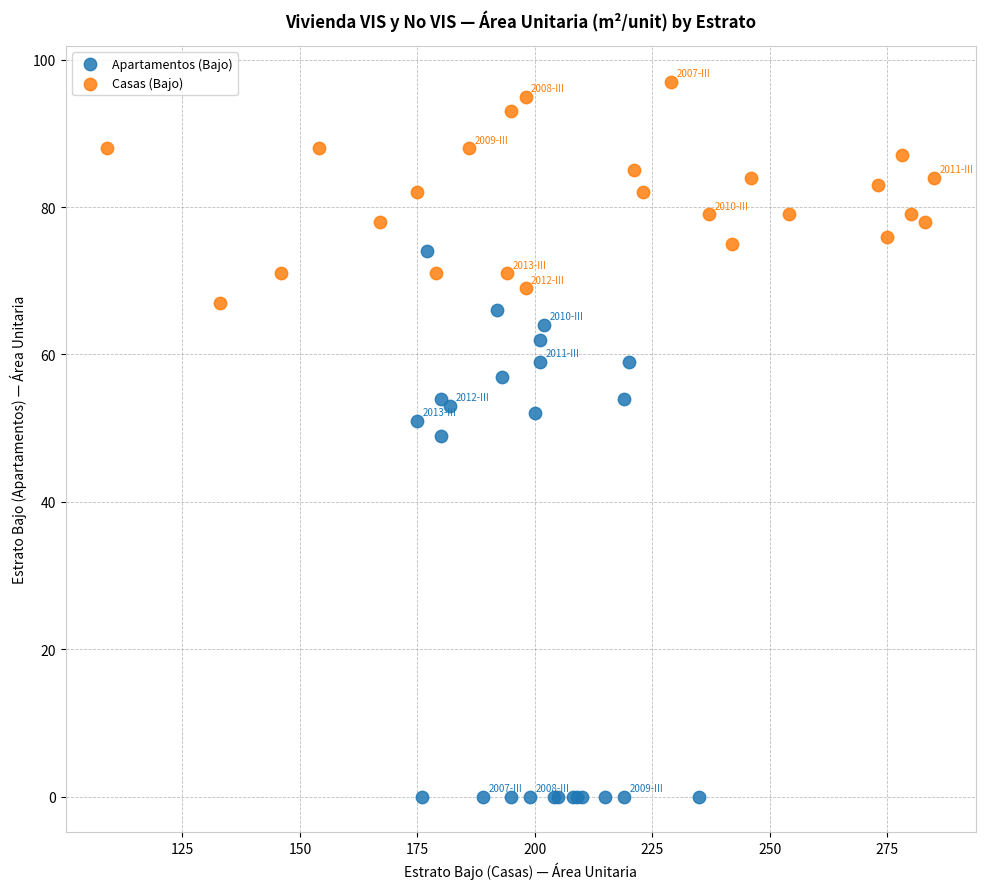

What are all the series names shown in the legend?

Apartamentos (Bajo), Casas (Bajo)